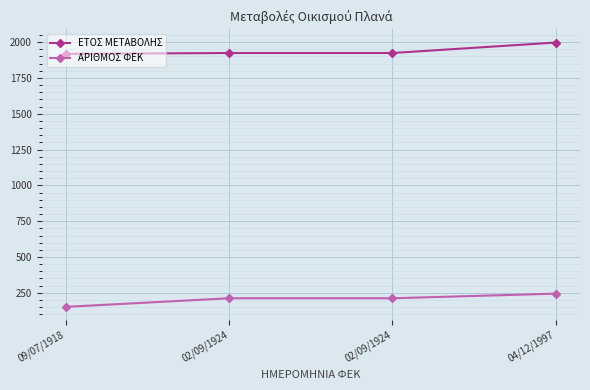

What is the highest value of the ΕΤΟΣ ΜΕΤΑΒΟΛΗΣ series?

1997